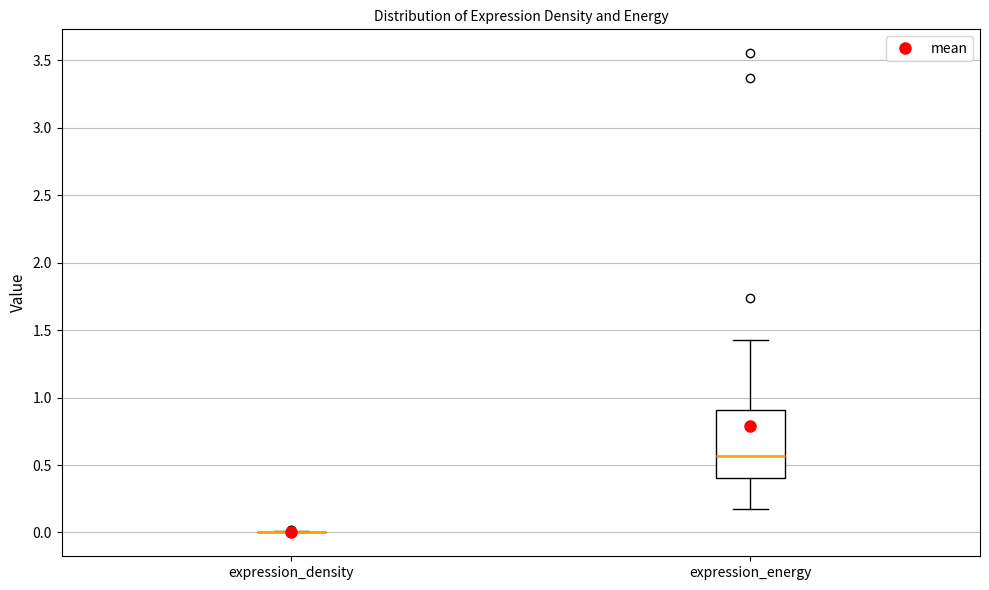

Comparing the boxes themselves (not the whiskers), which one is the tallest?

expression_energy